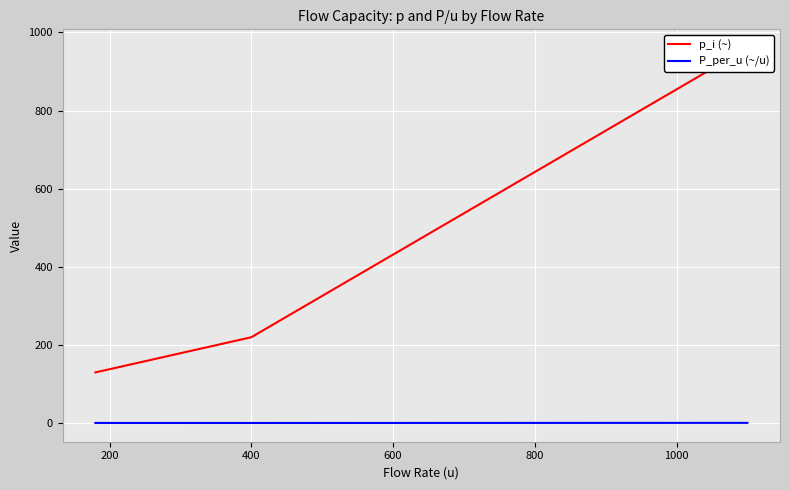

What is the value of the p_i (~) point at the 2nd from the left?

220.0